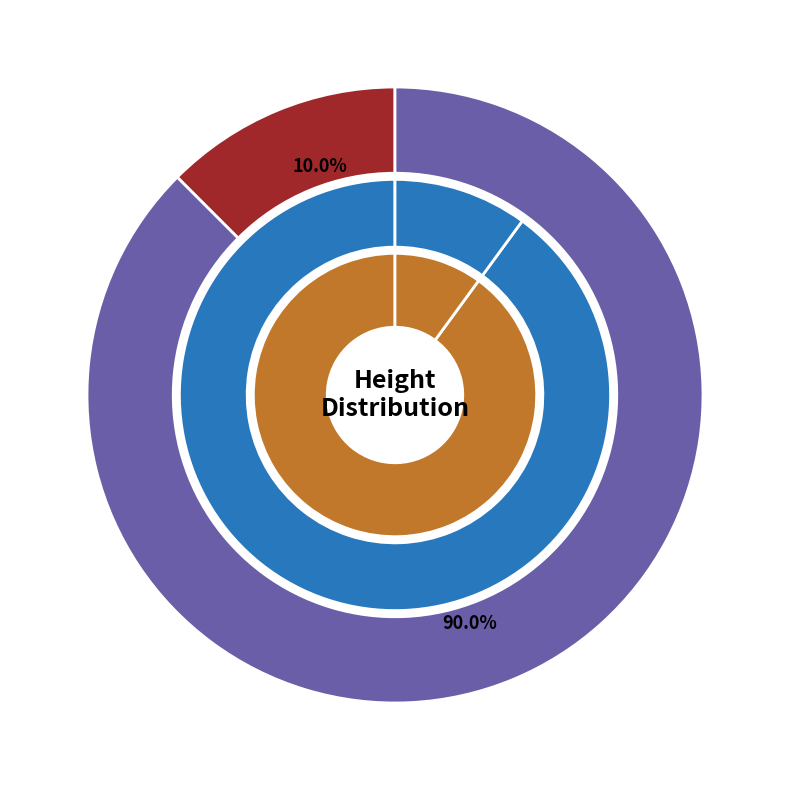

What is the ratio of the value at 510498 to the value at 510538?

0.1